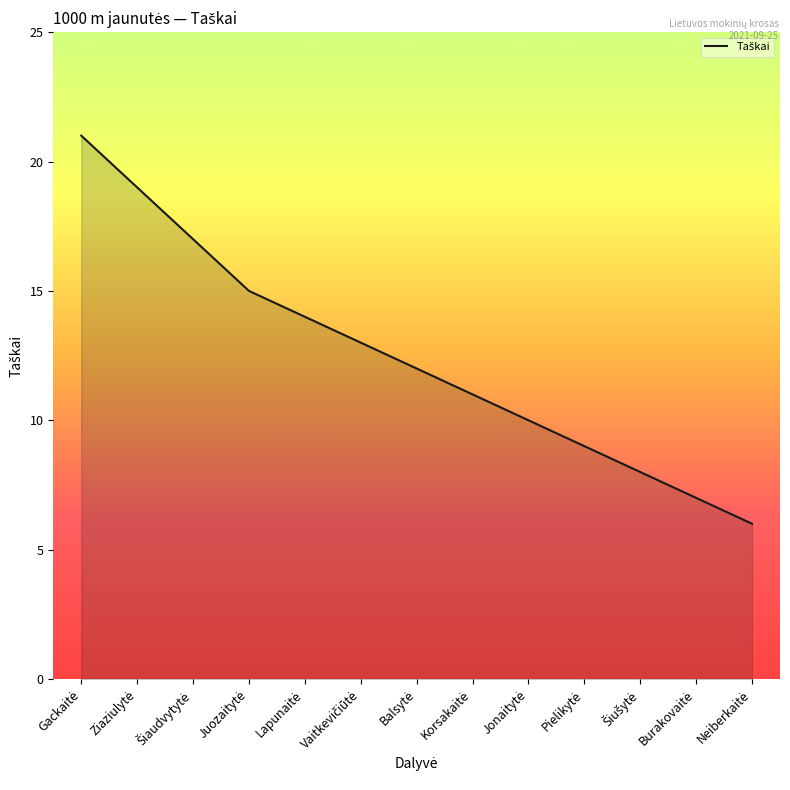

What is the difference between the maximum and minimum values?

15